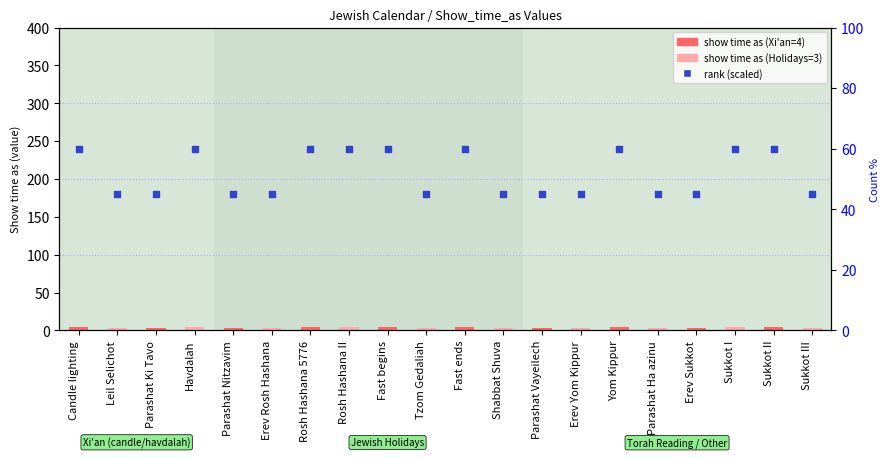

Which series has the largest total across all categories?

percentile rank within the sample